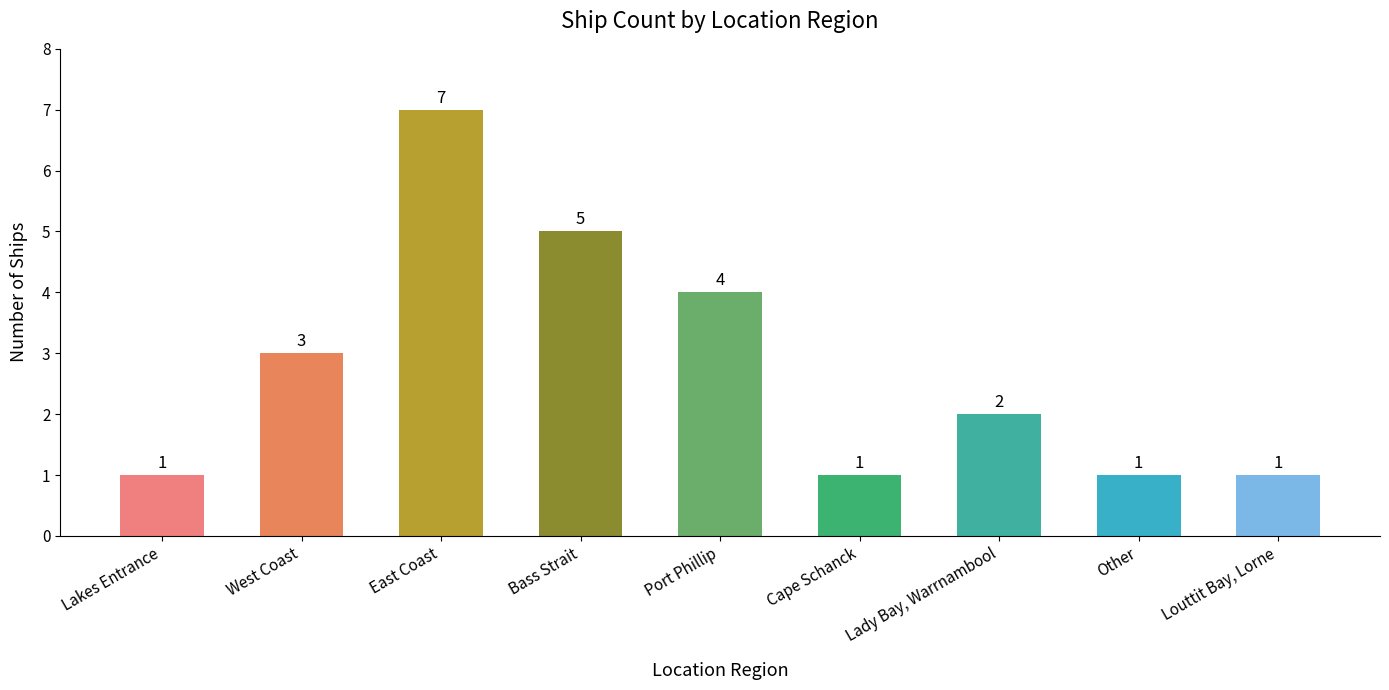

Reading left to right, extract all data points from this chart.

1	3	7	5	4	1	2	1	1